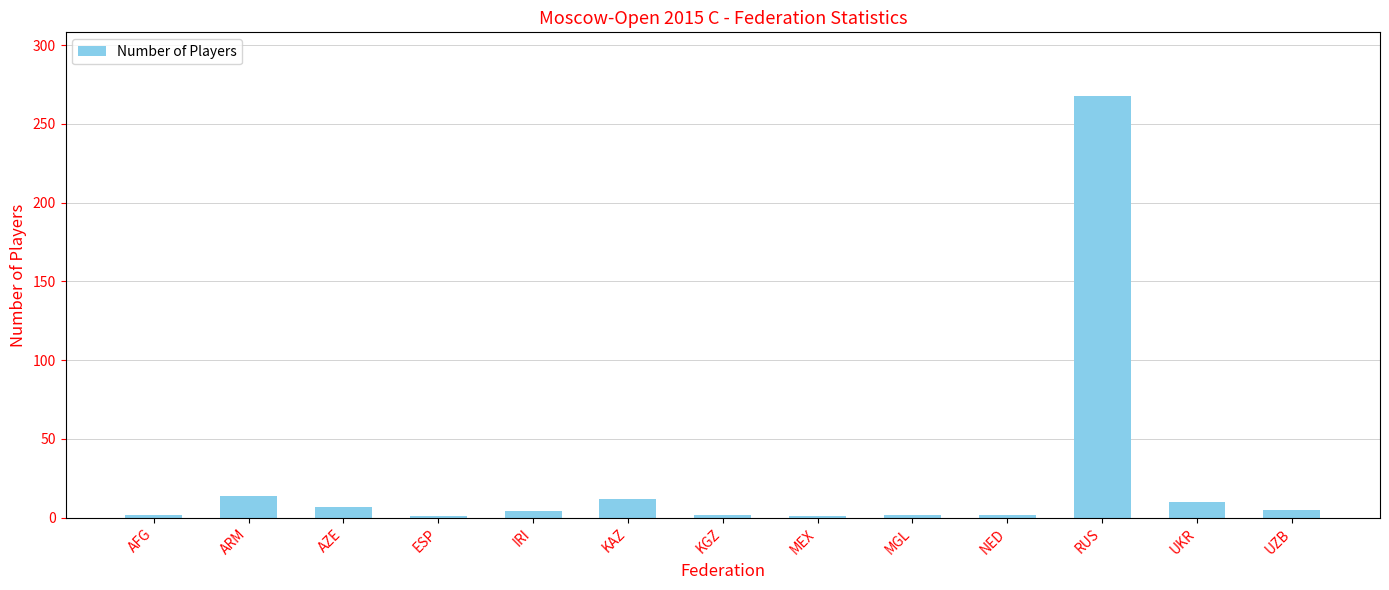

What is the sum of all values?

330